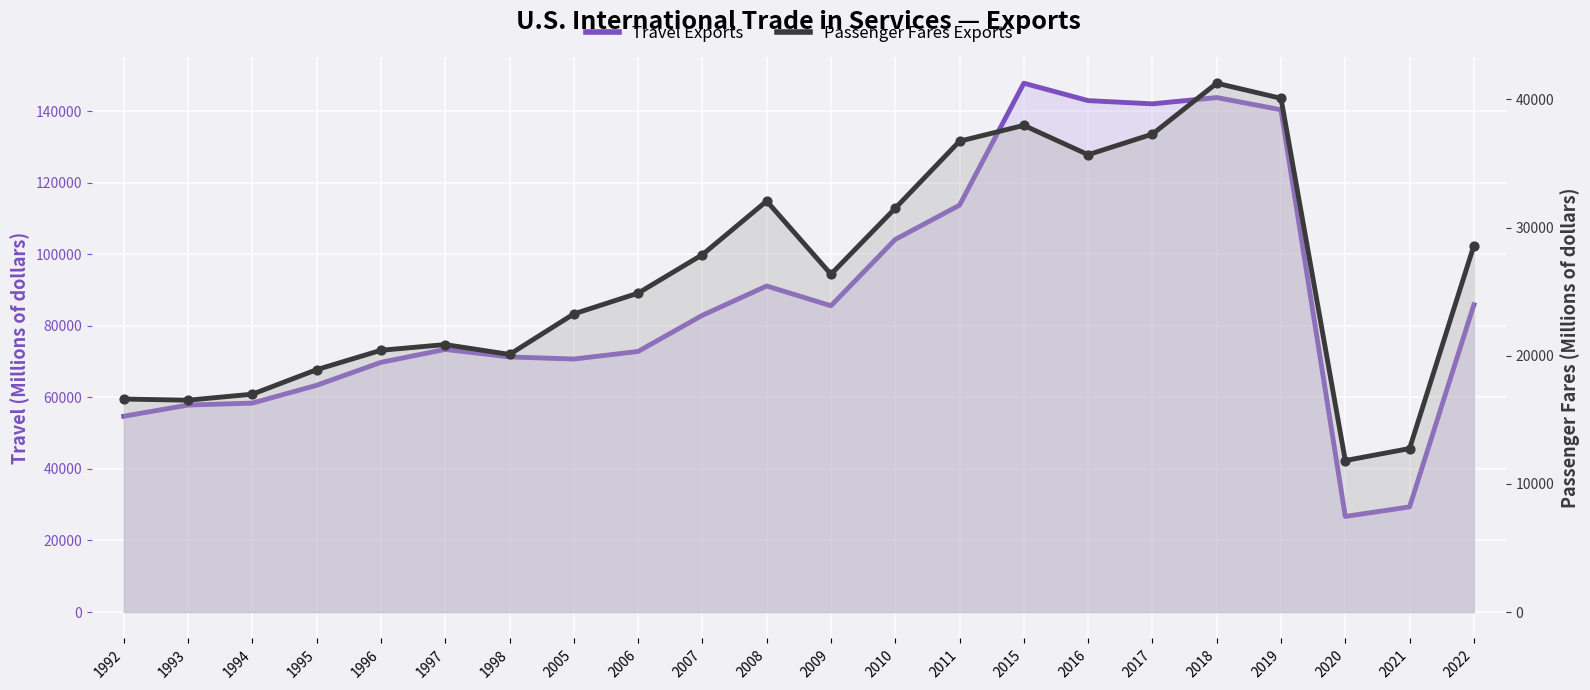

At which category is the sum across all series the highest?

2015